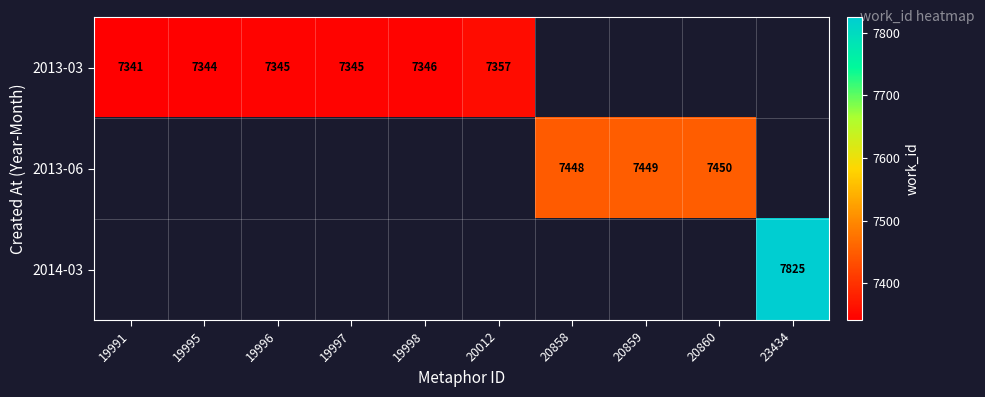

True or false: 2013-03 has a value of 12570 at 19996.

False